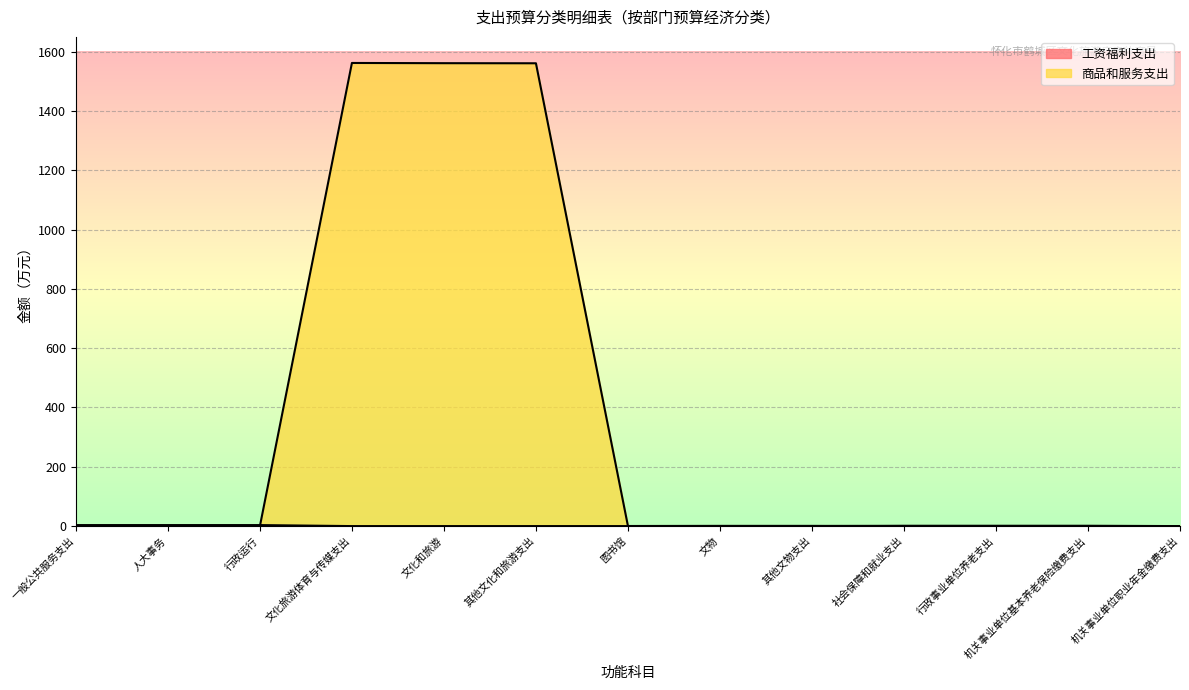

What is the average value of the 商品和服务支出 series?

360.5